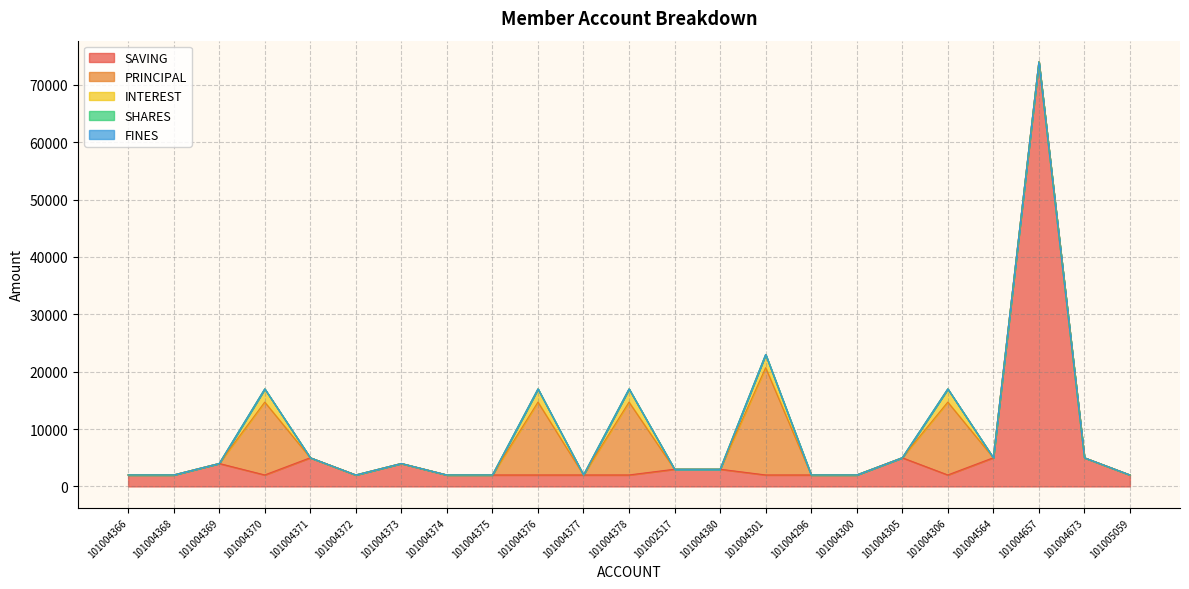

Which series has the largest total across all categories?

SAVING